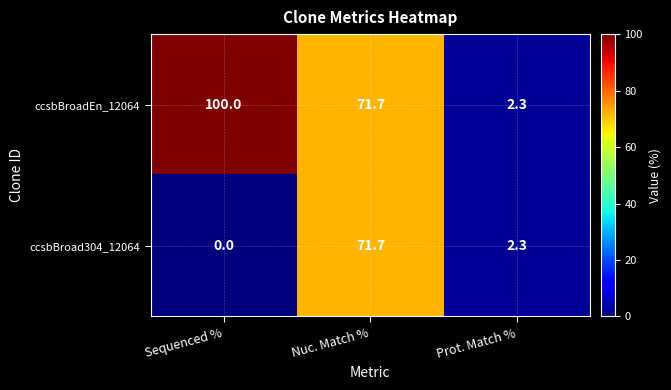

Which series has the largest total across all categories?

ccsbBroadEn_12064